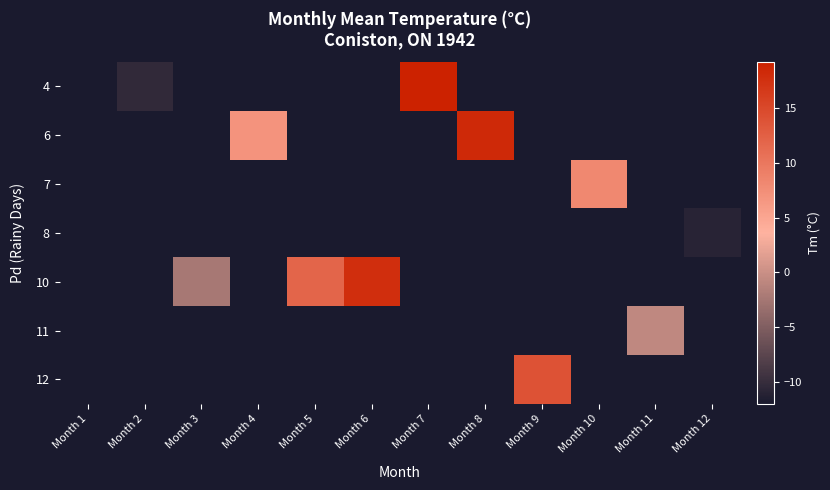

How many series are shown in this chart?

7